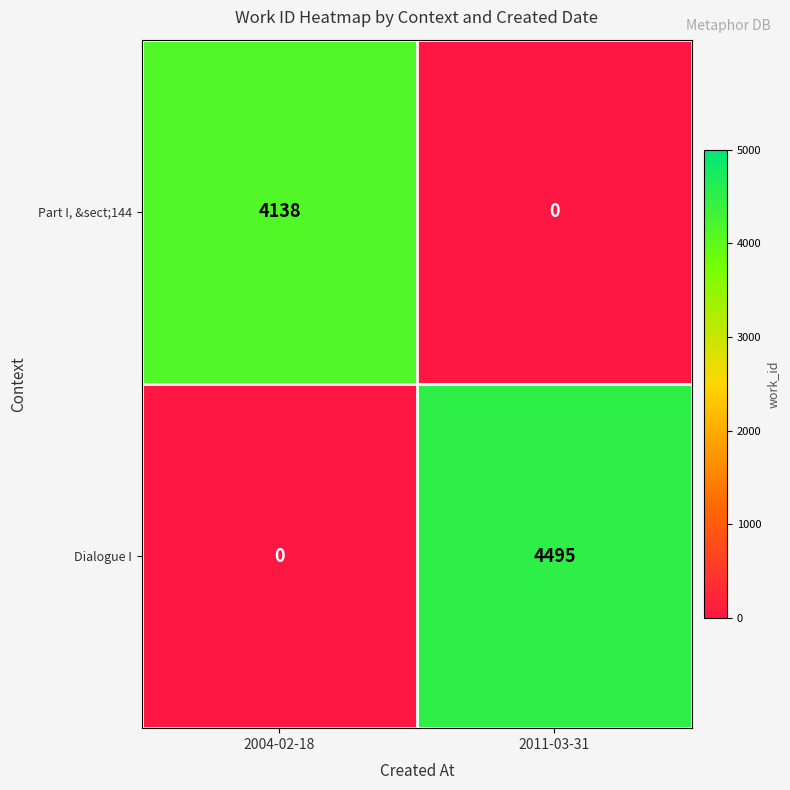

At which label does Dialogue I reach its peak?

2011-03-31